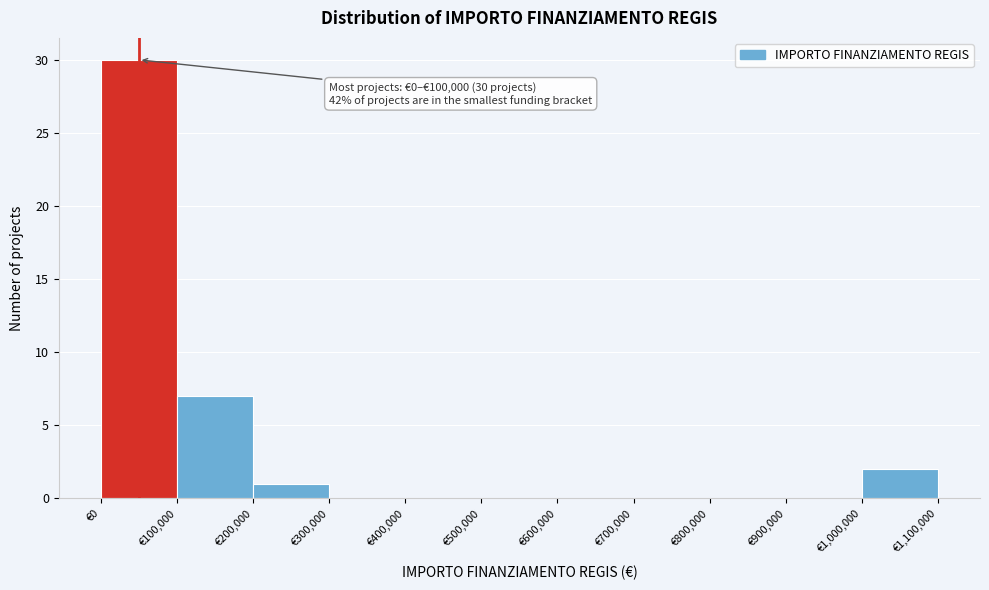

Which range on the x-axis has the tallest bar?

0 to 100000